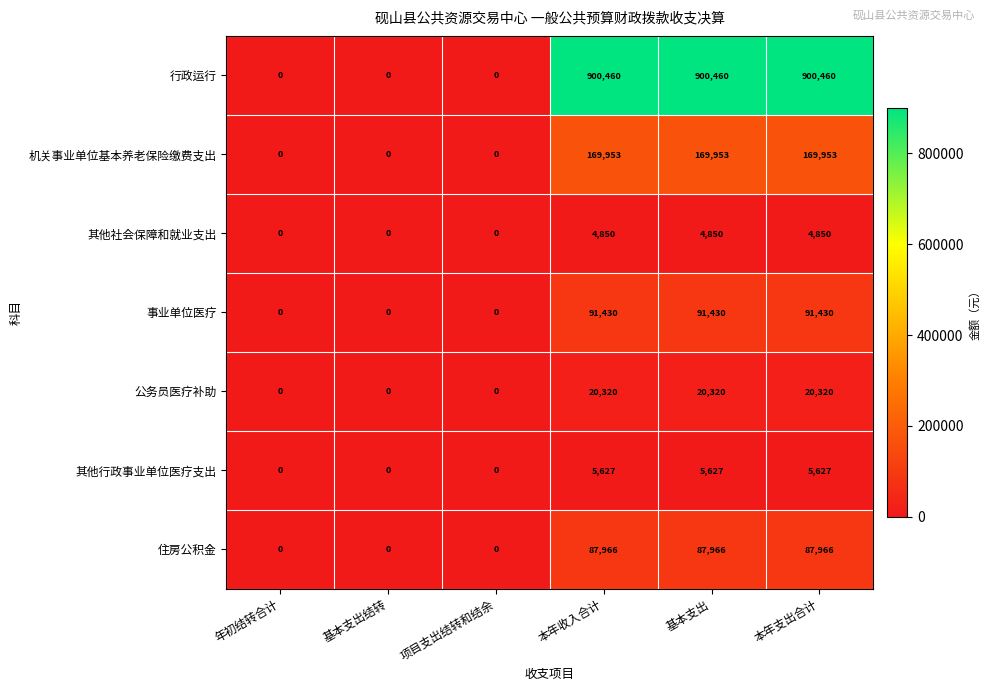

At how many categories does at least one series exceed 213753?

3